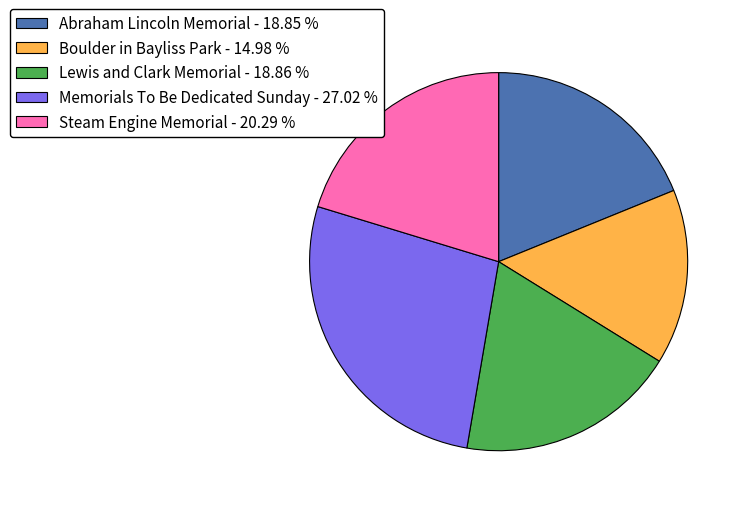

Is the sum of Abraham Lincoln Memorial - 18.85 % and Lewis and Clark Memorial - 18.86 % greater than half?

No